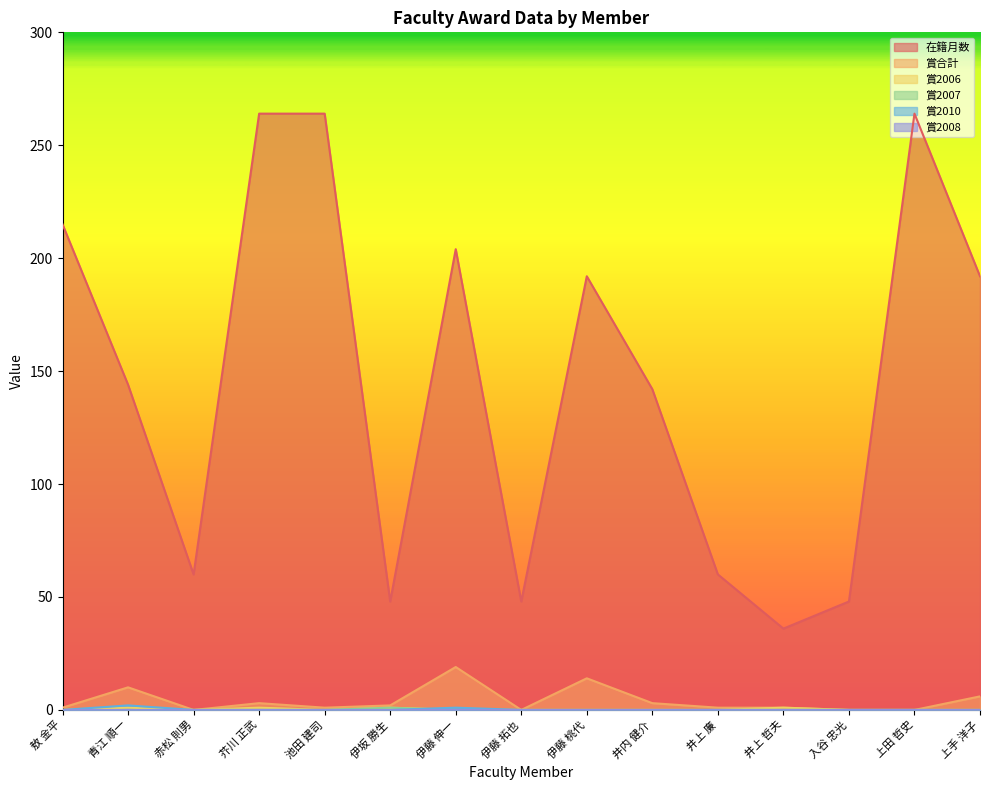

Does the chart have visible grid lines?

No